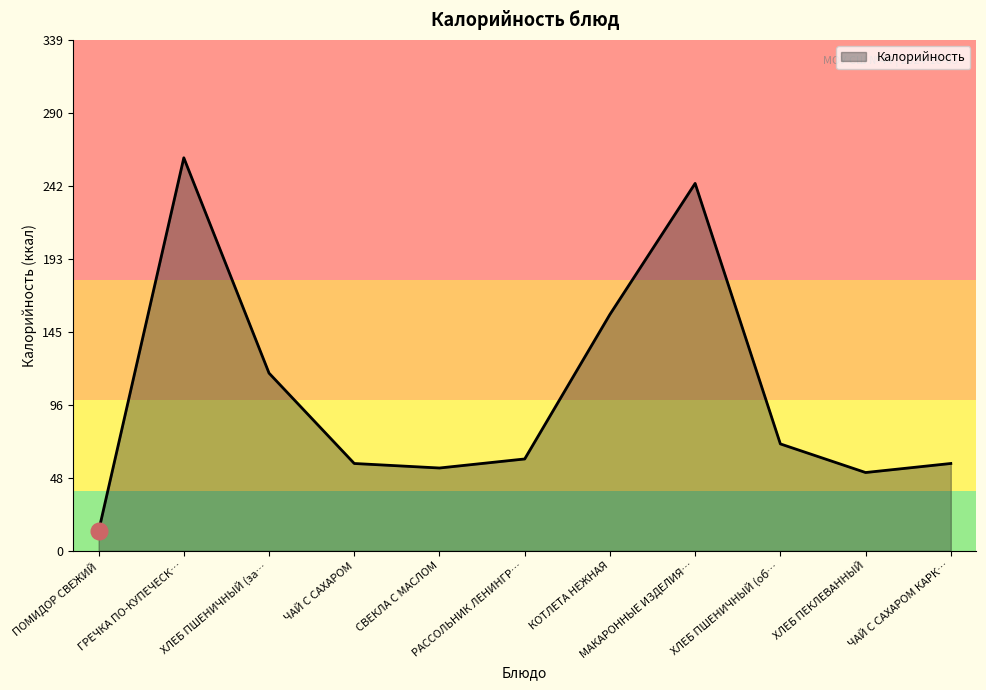

What is the smallest value displayed?

13